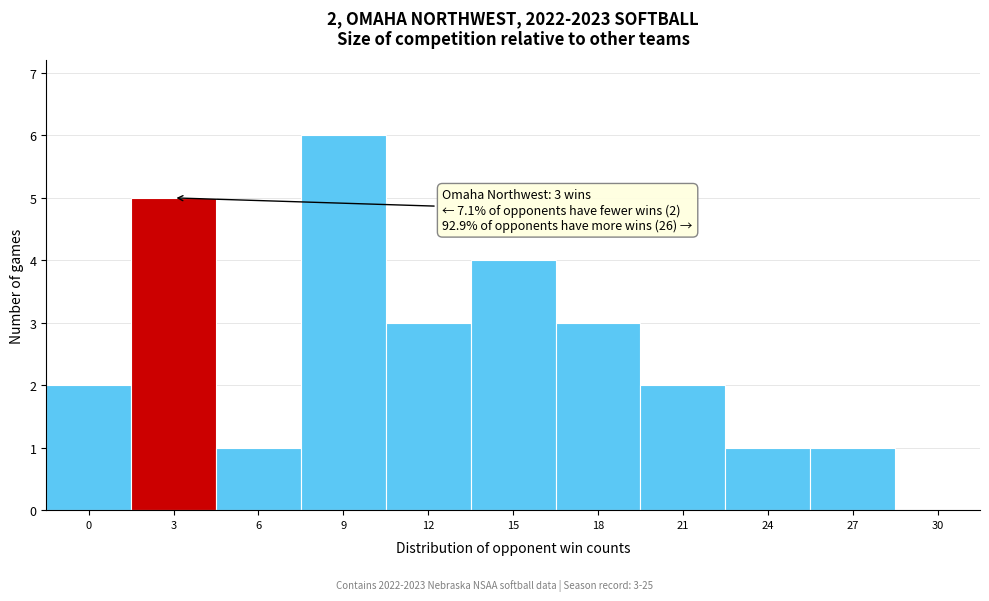

Reading right to left, transcribe all the data shown in this chart.

30=0	27=1	24=1	21=2	18=3	15=4	12=3	9=6	6=1	3=5	0=2